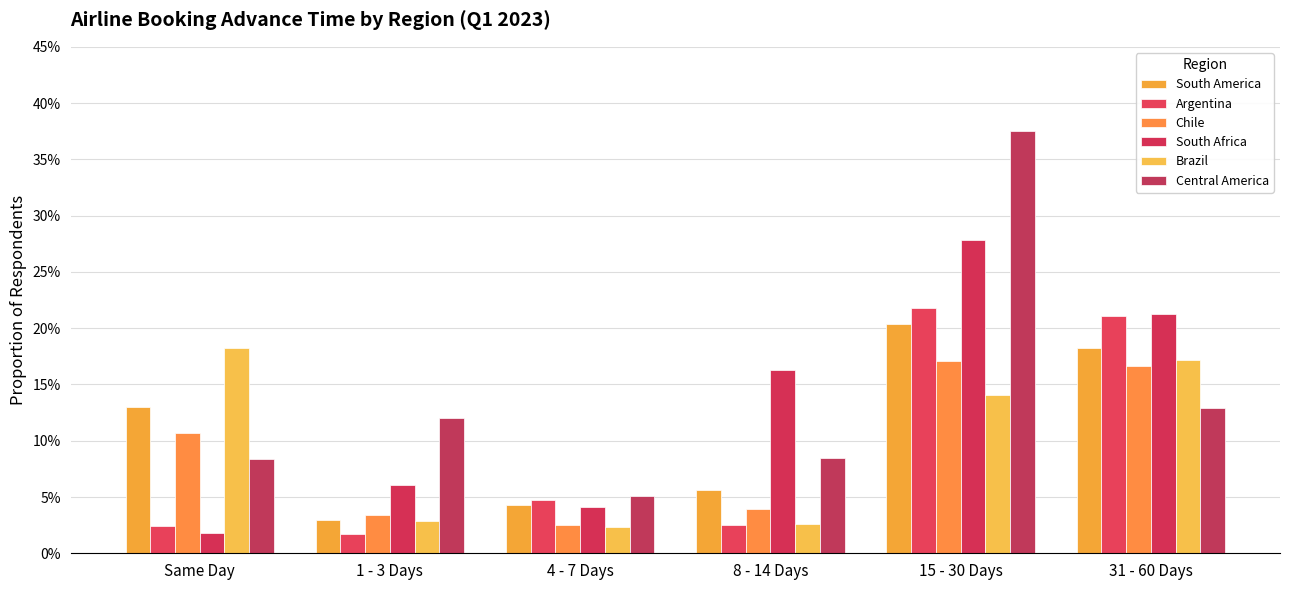

What position from the right is 4 - 7 Days?

4